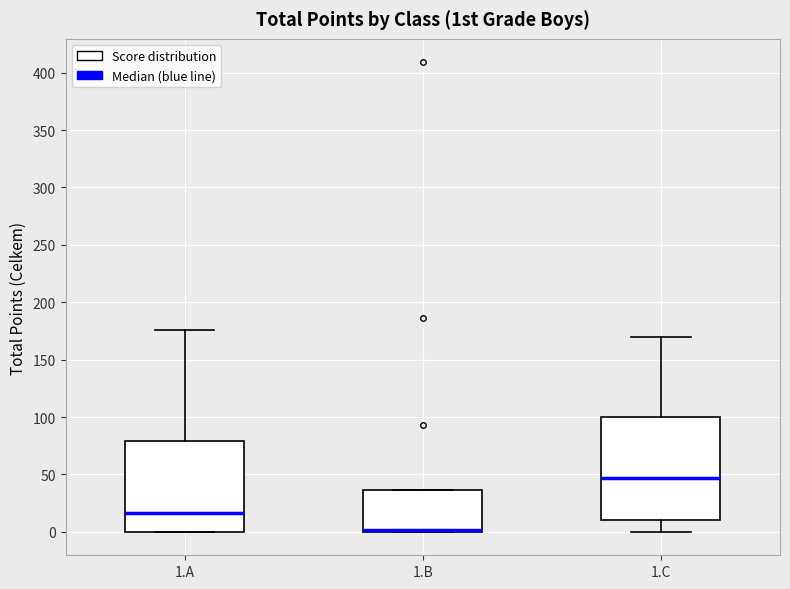

Reading left to right, transcribe this box plot: for each box, give where its median line is, the range the box spans, and where its two whiskers end, as read against the y-axis. The values are not printed on the chart, so give them approximately, as read against the axis.

1.A: median 15, box 0 to 80, whiskers 0 to 175
1.B: median 0 (just above the box's lower edge), box 0 to 35, whiskers 0 to 35
1.C: median 45, box 10 to 100, whiskers 0 to 170